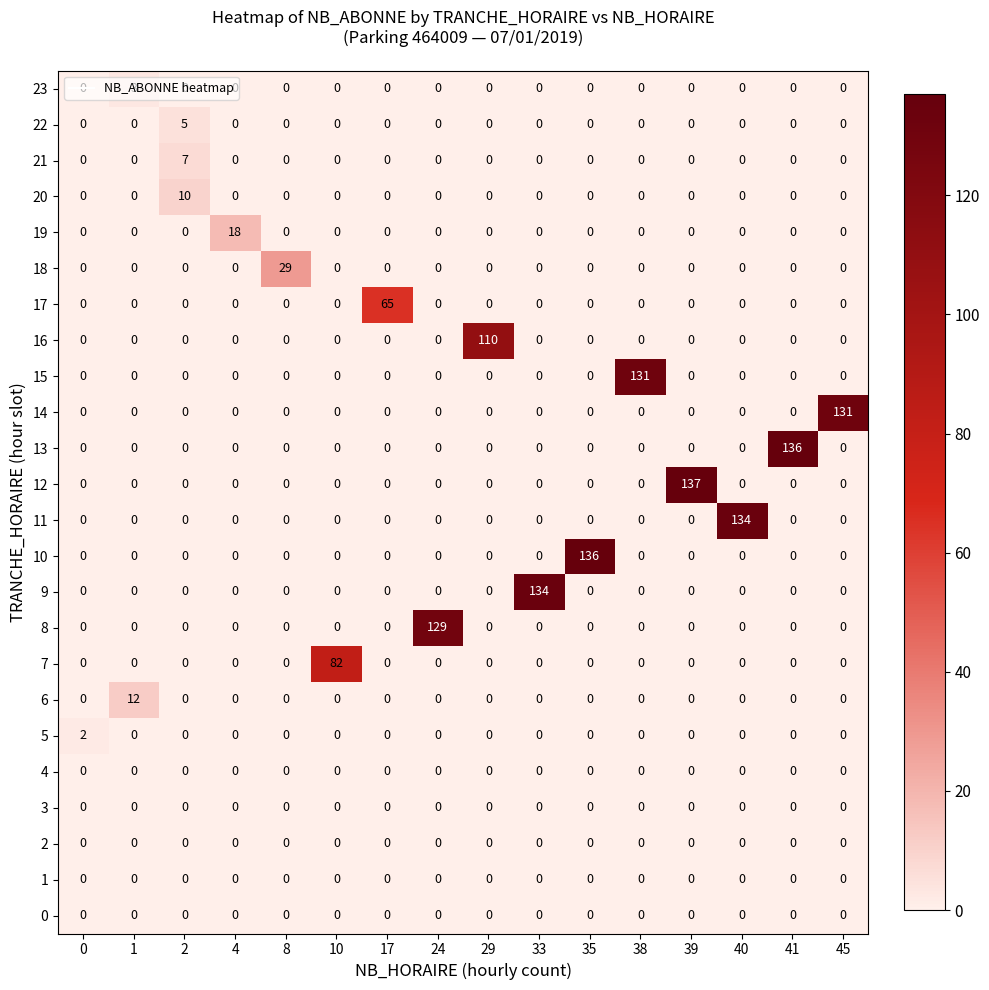

Between 1 and 38, which series saw the biggest shift?

row_15